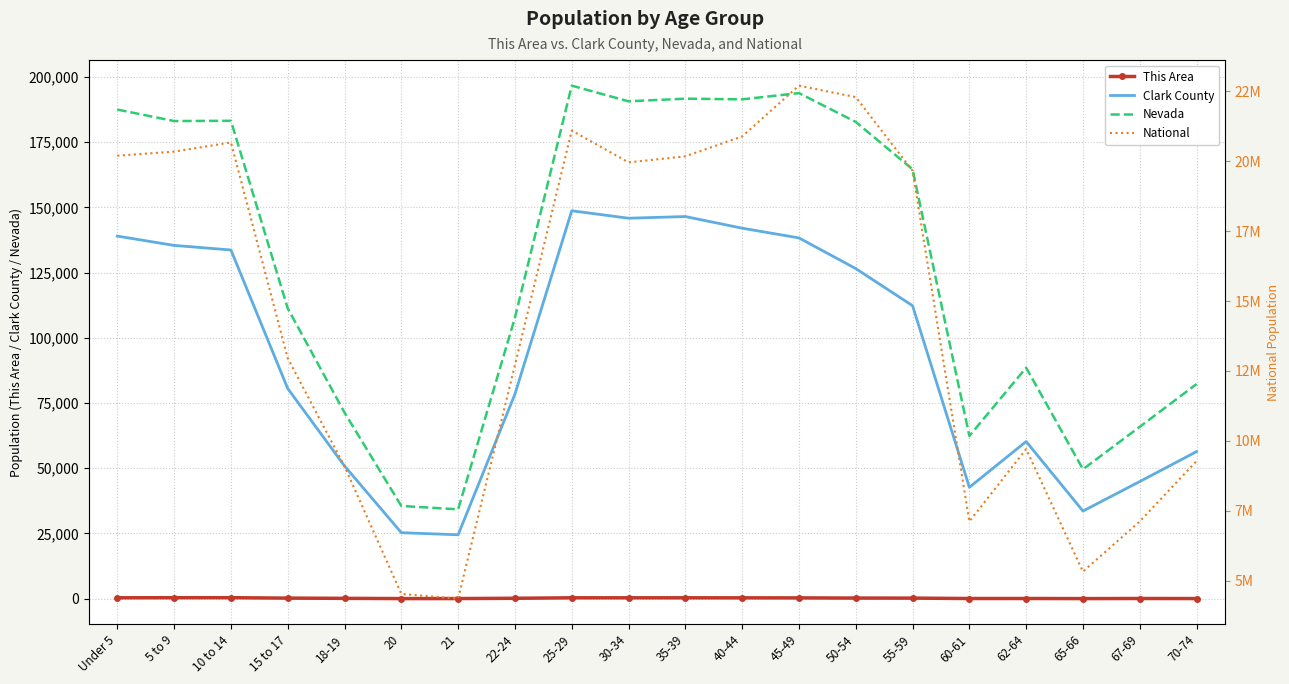

What is the highest value of the Clark County series?

148694